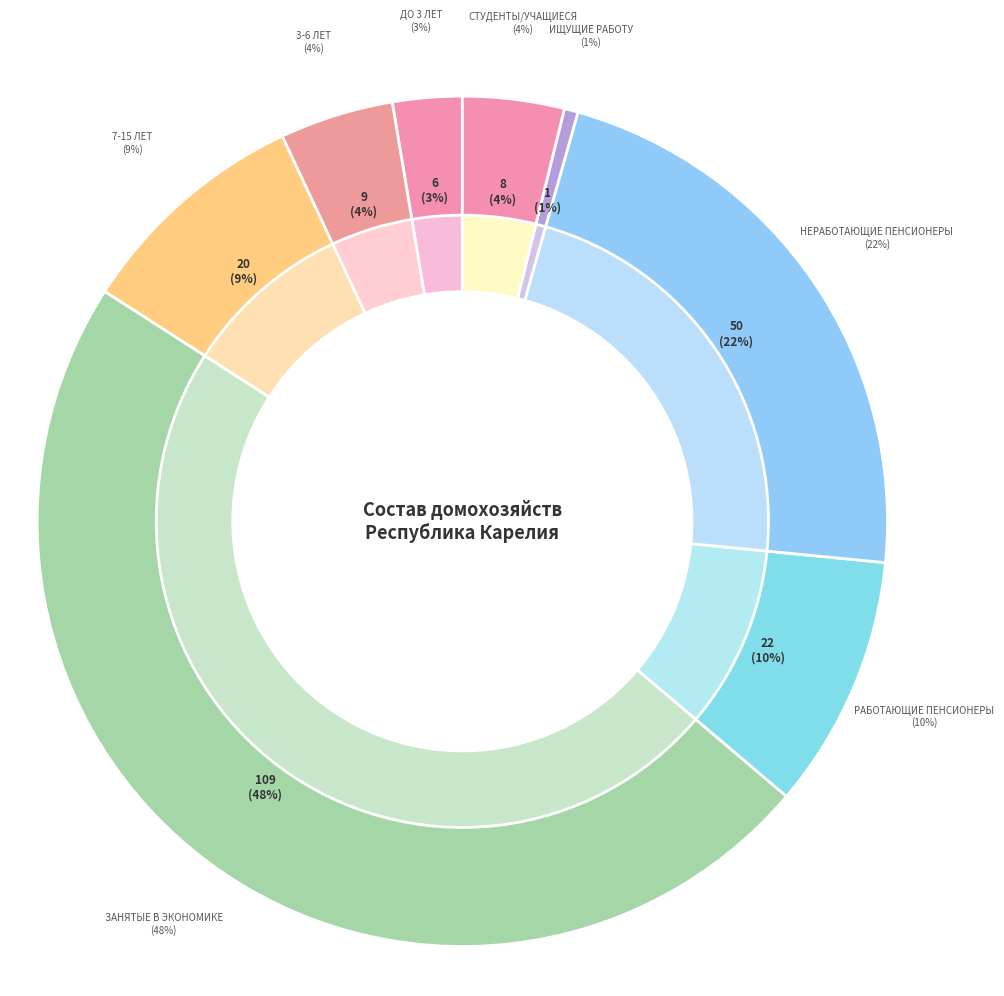

Does ищущие работу account for over 50% of the chart?

No